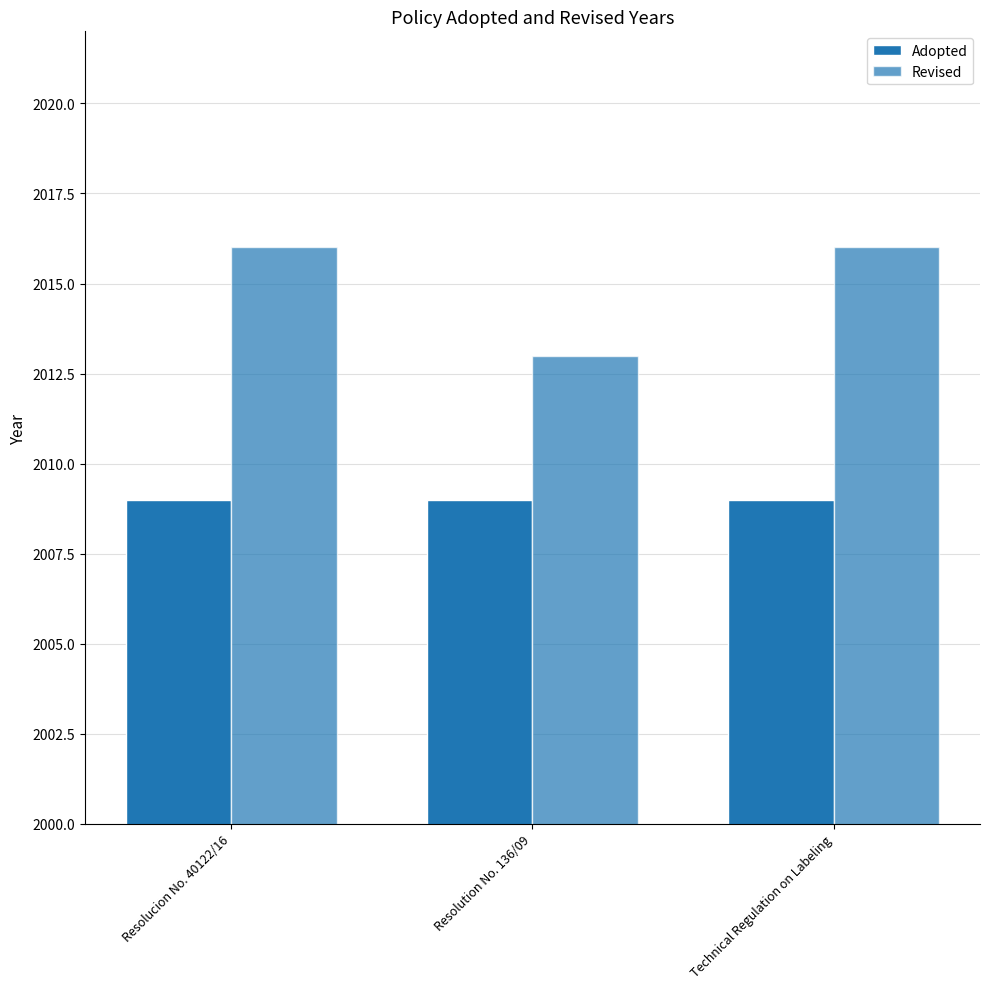

The Revised series shows 956 at Resolution No. 136/09. True or false?

False